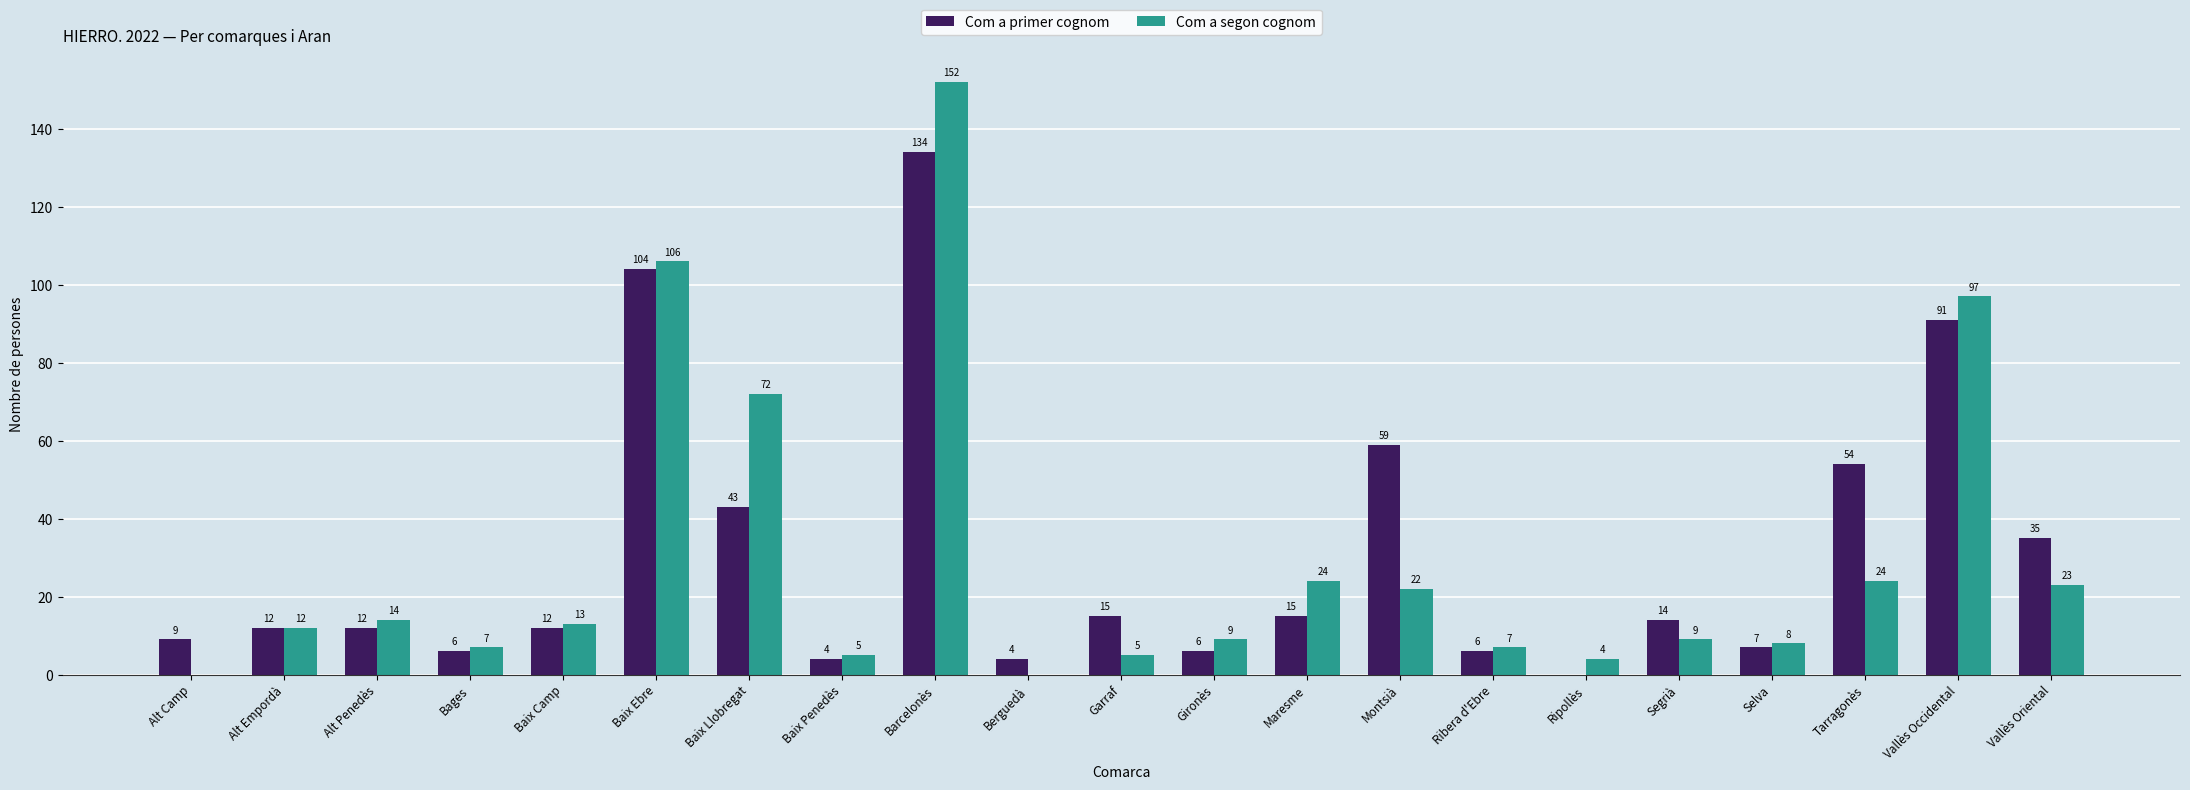

Reading right to left, extract all data points from this chart.

Com a primer cognom: Vallès Oriental=35	Vallès Occidental=91	Tarragonès=54	Selva=7	Segrià=14	Ripollès=0	Ribera d'Ebre=6	Montsià=59	Maresme=15	Gironès=6	Garraf=15	Berguedà=4	Barcelonès=134	Baix Penedès=4	Baix Llobregat=43	Baix Ebre=104	Baix Camp=12	Bages=6	Alt Penedès=12	Alt Empordà=12	Alt Camp=9
Com a segon cognom: Vallès Oriental=23	Vallès Occidental=97	Tarragonès=24	Selva=8	Segrià=9	Ripollès=4	Ribera d'Ebre=7	Montsià=22	Maresme=24	Gironès=9	Garraf=5	Berguedà=0	Barcelonès=152	Baix Penedès=5	Baix Llobregat=72	Baix Ebre=106	Baix Camp=13	Bages=7	Alt Penedès=14	Alt Empordà=12	Alt Camp=0